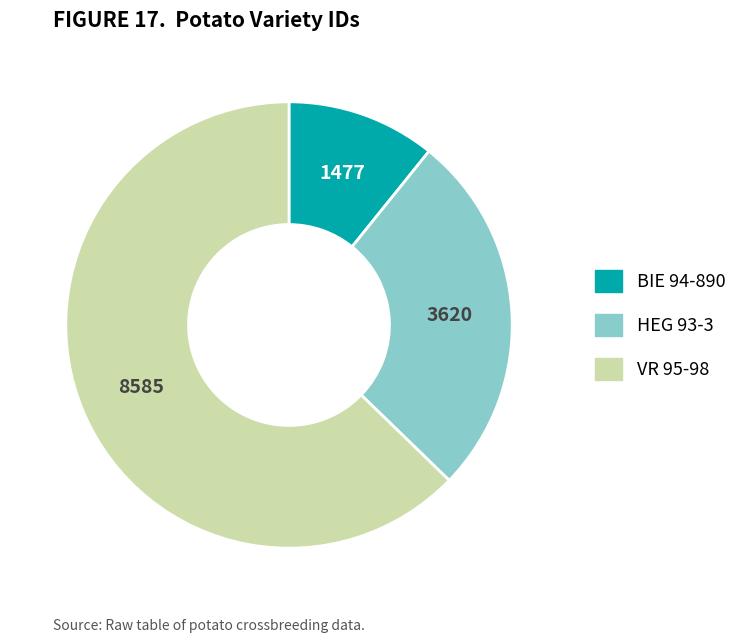

The BIE 94-890 slice represents 23% of the pie. True or false?

False